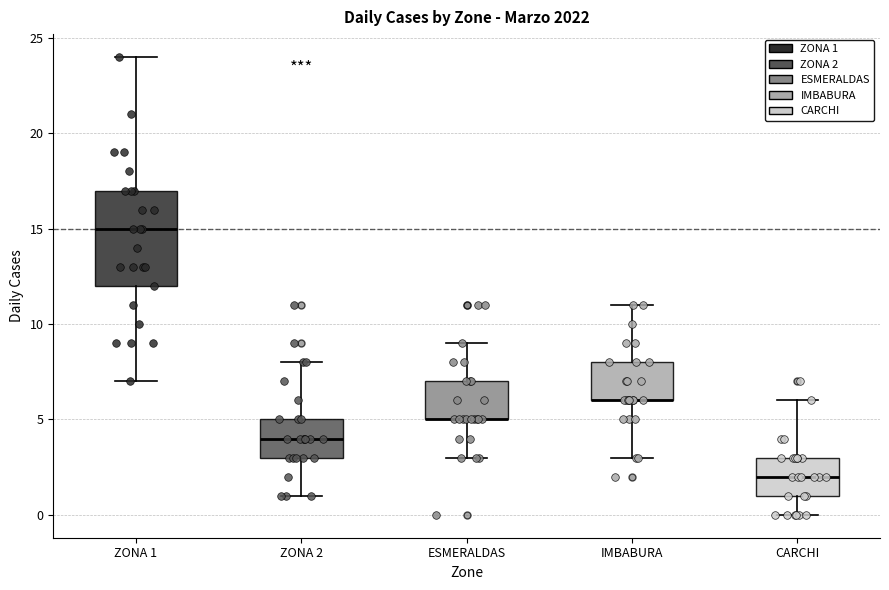

Reading left to right, read every box against the y-axis: the position of its median line, the range the box covers, and the ends of its whiskers. The values are not printed on the chart, so give them approximately, as read against the axis.

ZONA 1: median 15, box 12 to 17, whiskers 7 to 24
ZONA 2: median 4, box 3 to 5, whiskers 1 to 8
ESMERALDAS: median 5 (drawn on the box's lower edge), box 5 to 7, whiskers 3 to 9
IMBABURA: median 6 (drawn on the box's lower edge), box 6 to 8, whiskers 3 to 11
CARCHI: median 2, box 1 to 3, whiskers 0 to 6